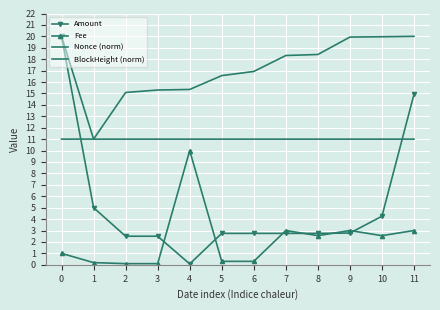

The value of Amount at 3 is 2.5. True or false?

True